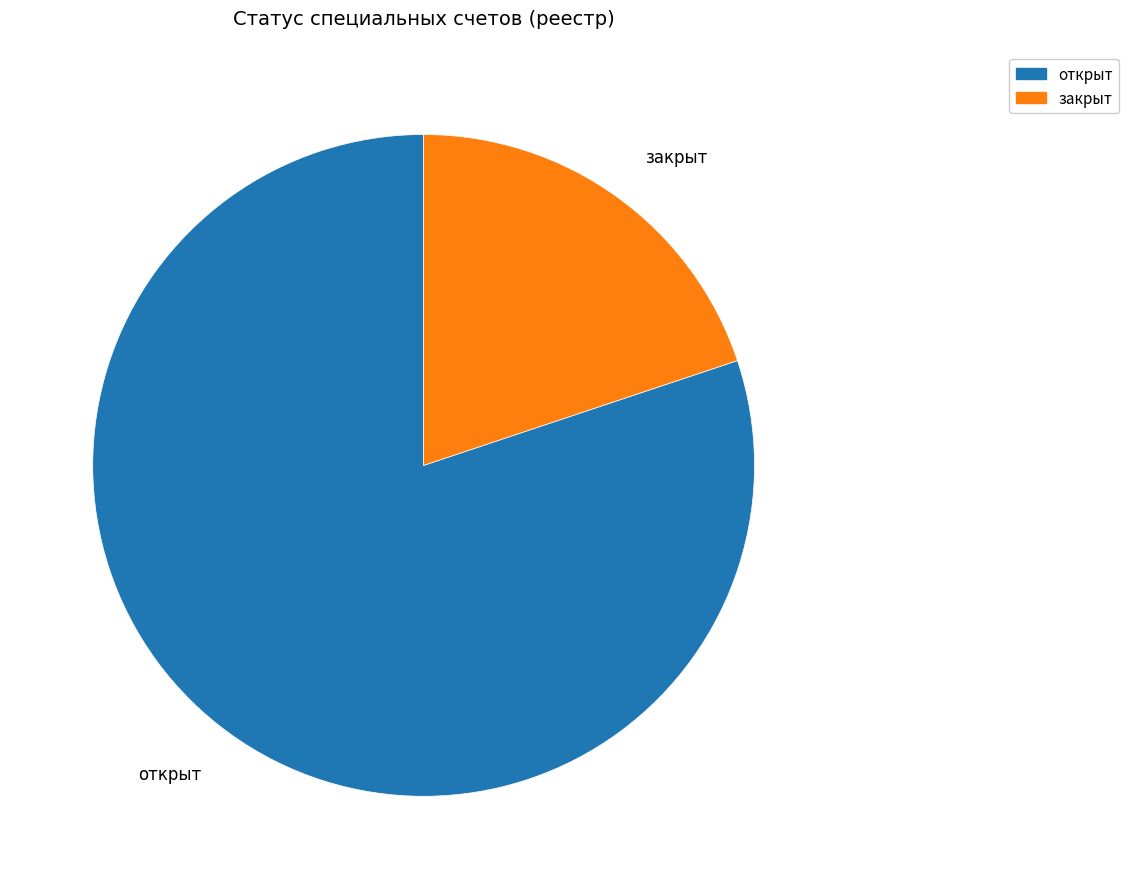

Between закрыт and открыт, which is larger?

открыт